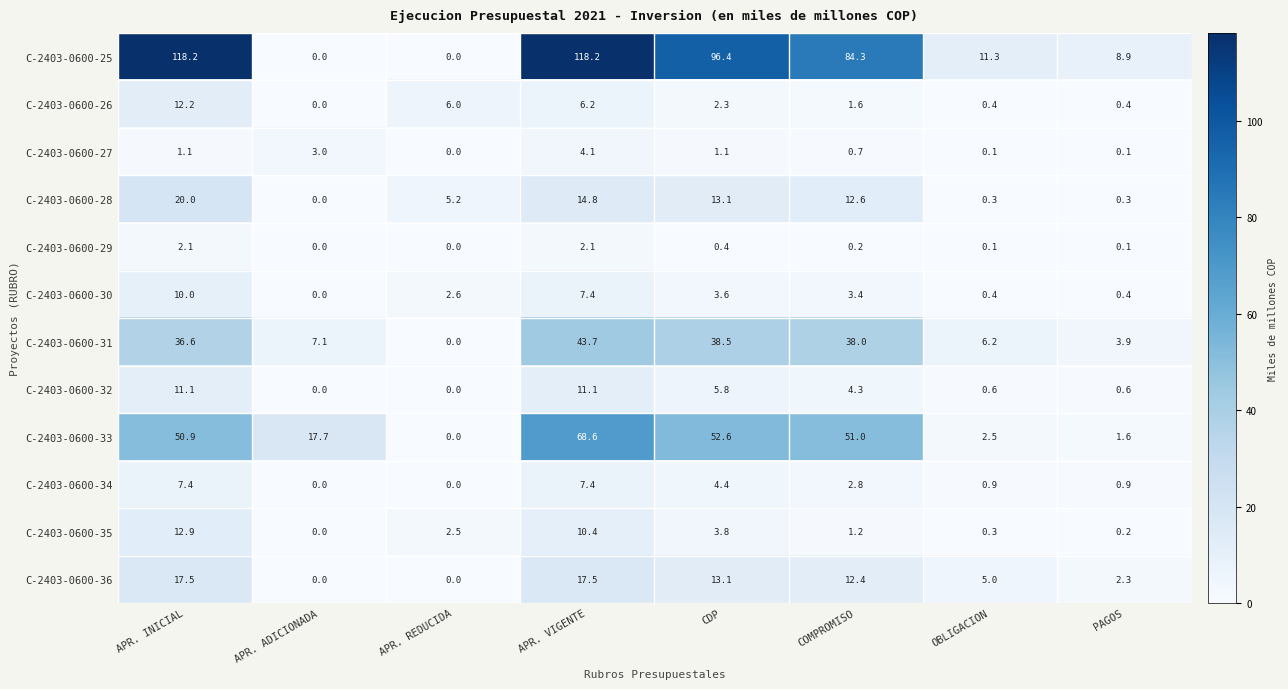

At which label does C-2403-0600-26 first exceed 2?

APR. INICIAL